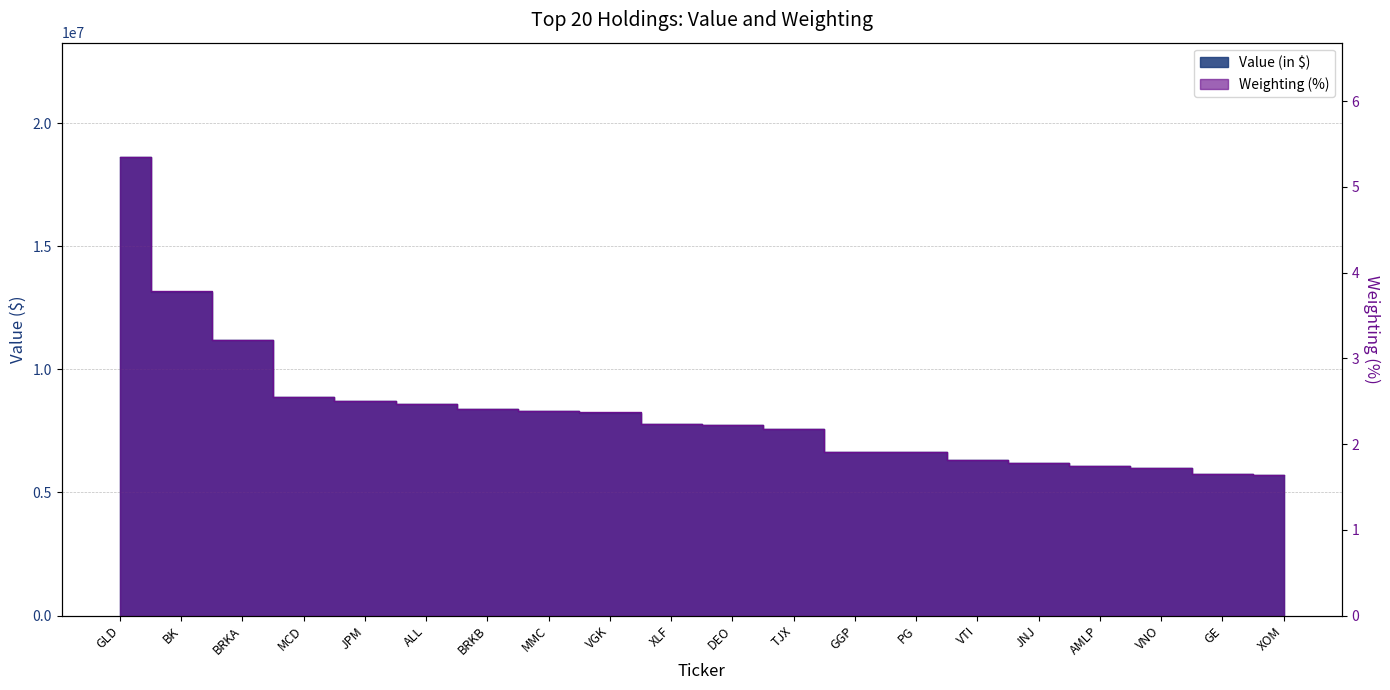

Rank the categories by Value (in $) value from lowest to highest.

XOM, GE, VNO, AMLP, JNJ, VTI, PG, GGP, TJX, DEO, XLF, VGK, MMC, BRKB, ALL, JPM, MCD, BRKA, BK, GLD